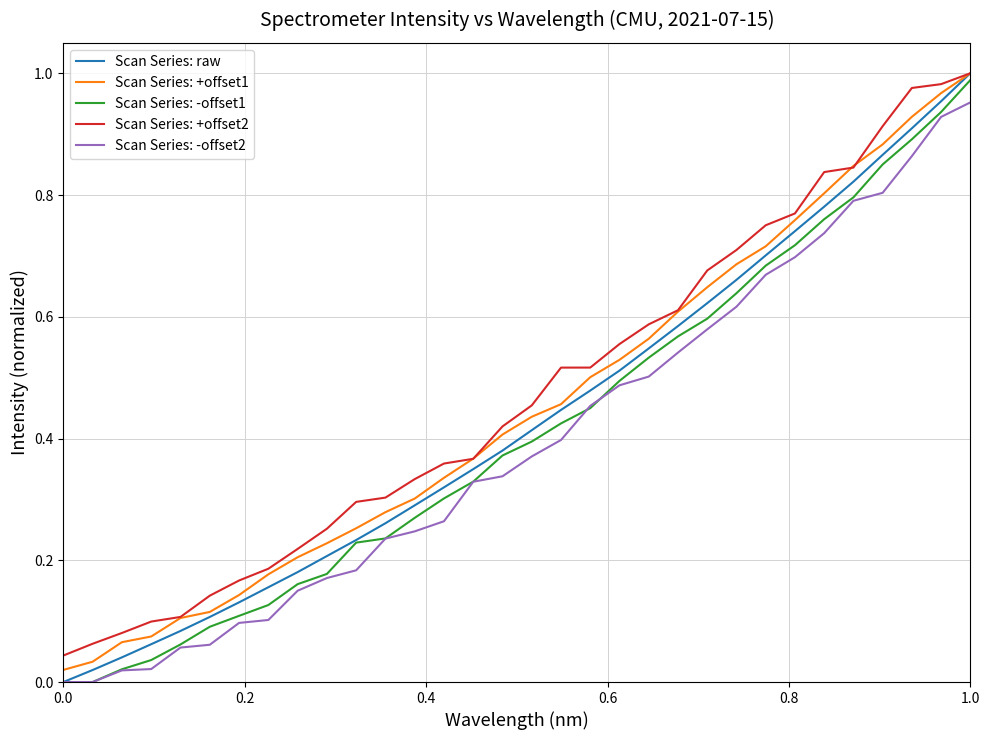

Rank the series by their average value, from lowest to highest.

Scan Series: -offset2, Scan Series: -offset1, Scan Series: raw, Scan Series: +offset1, Scan Series: +offset2